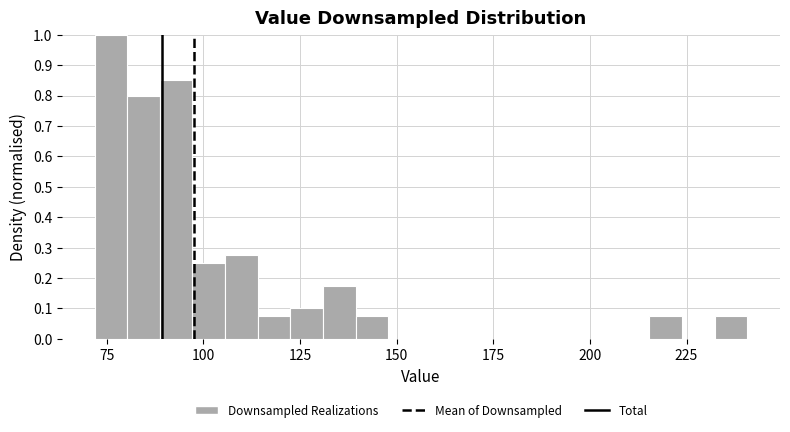

Read against the x-axis, roughly where is the centre of the tallest bar?

75